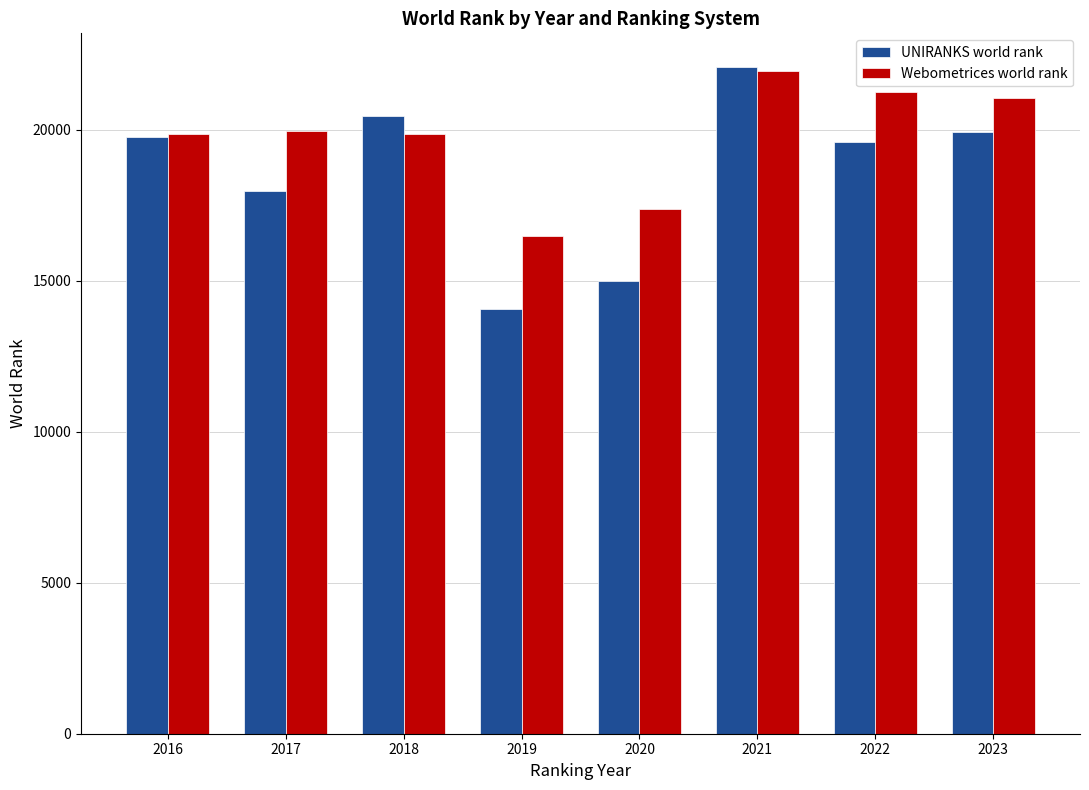

At which label is UNIRANKS world rank closest to 18086?

2017